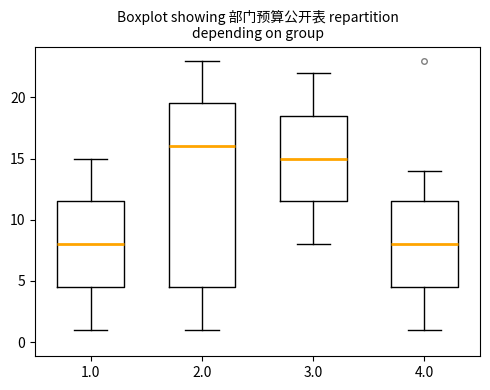

Comparing the boxes themselves (not the whiskers), which one is the tallest?

2.0